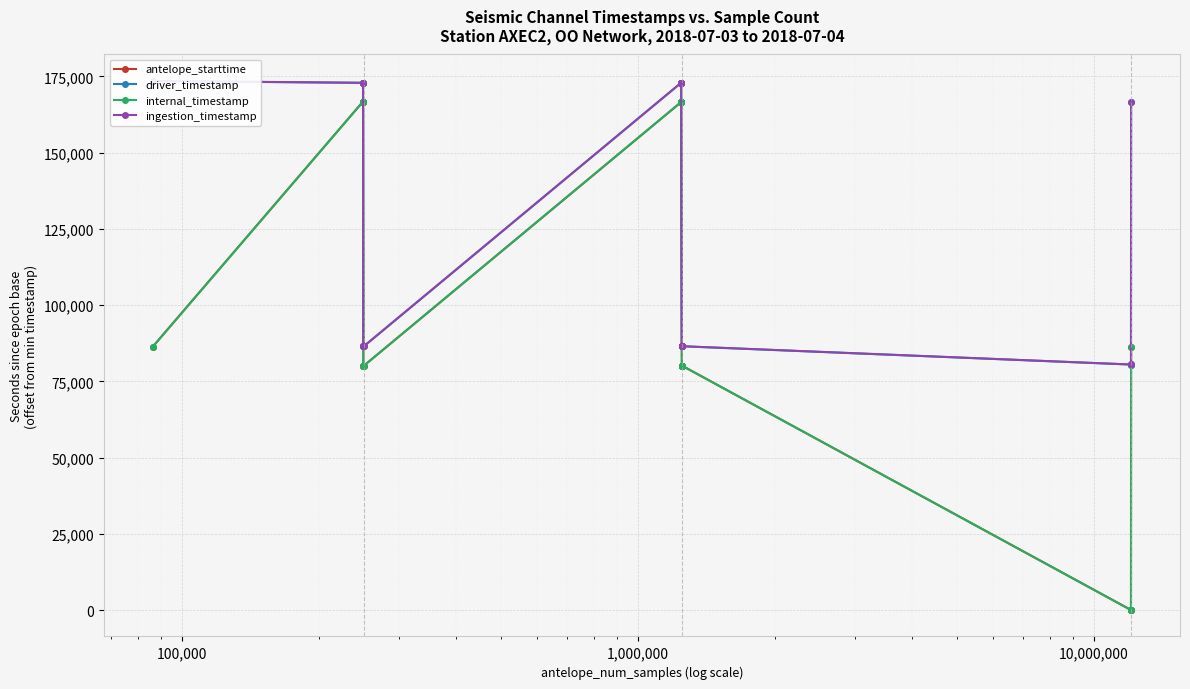

Is it true that driver_timestamp equals 152612.1 at 15?

False